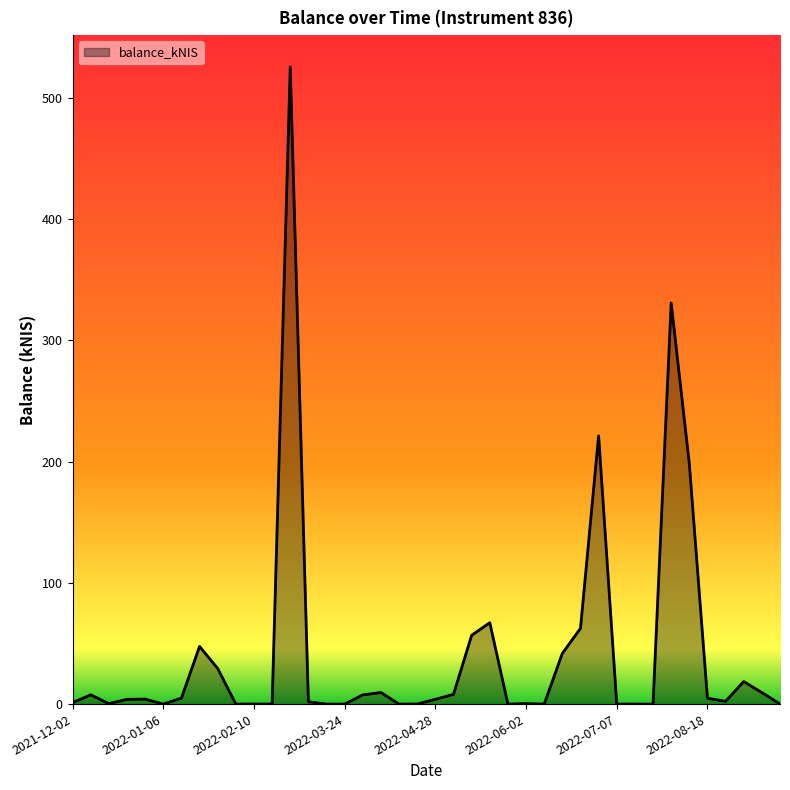

What is the difference between the maximum and minimum values?

525.3